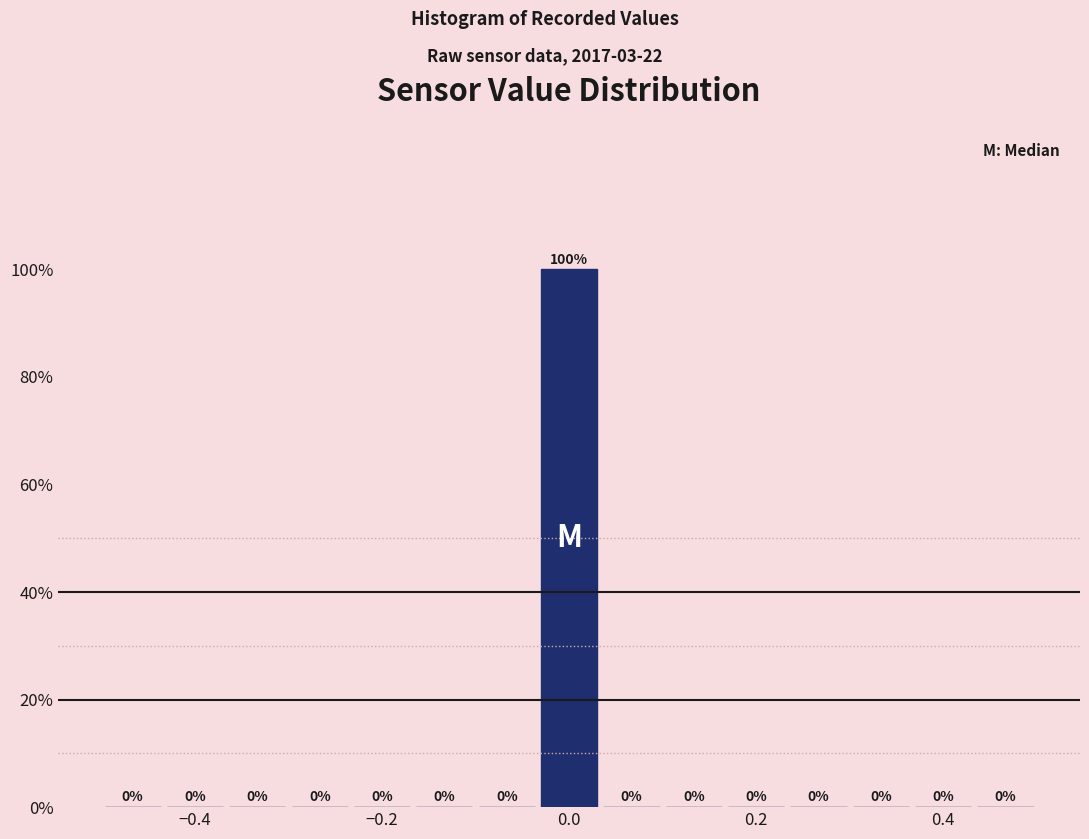

Around what value on the x-axis is the tallest bar? Give the approximate position of its centre, as read against the axis.

0.00